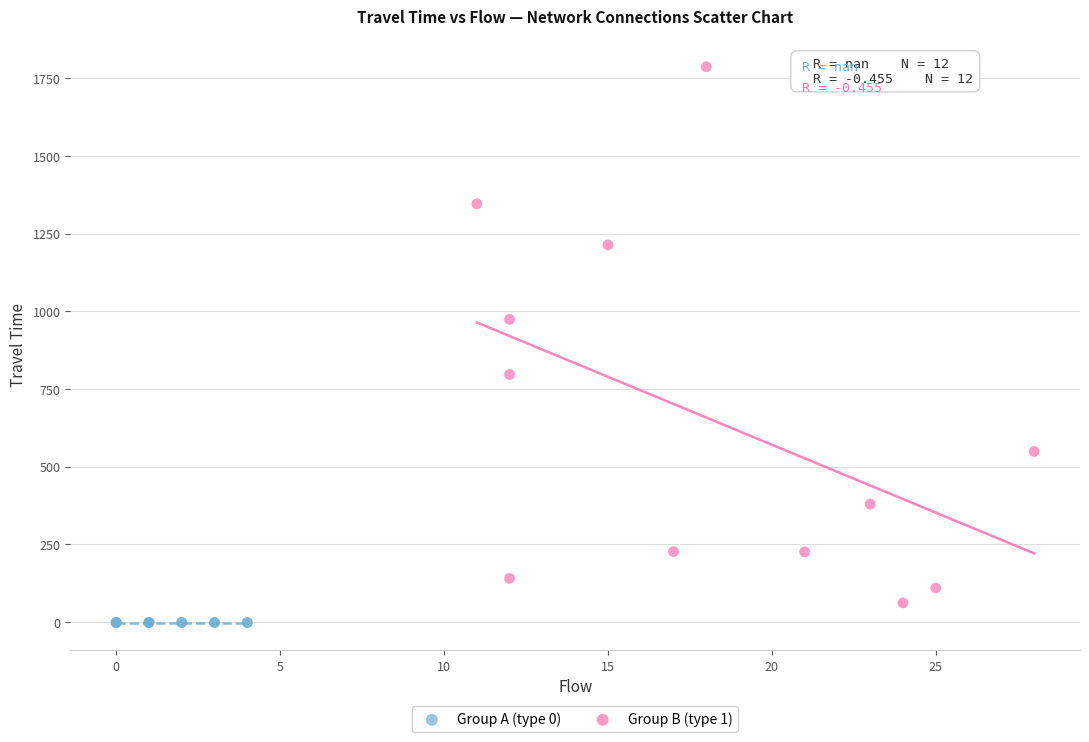

Which series contains the highest Y value?

Group B (type 1)